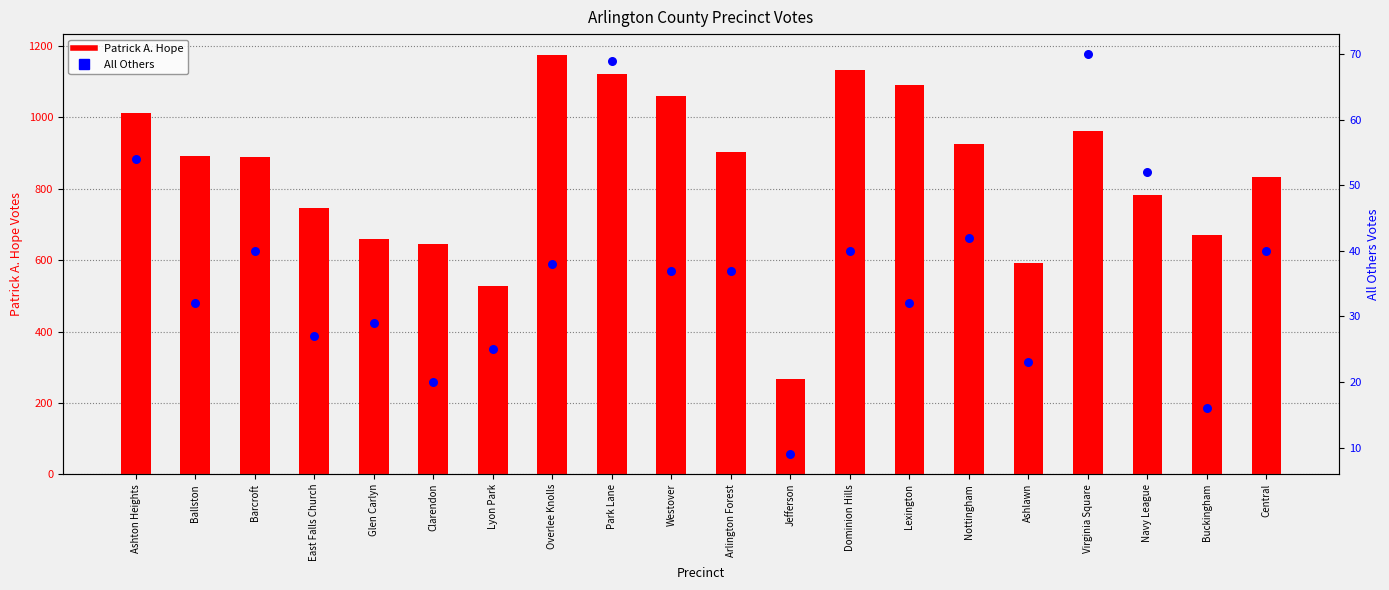

Which series contains the highest Y value?

Patrick A. Hope